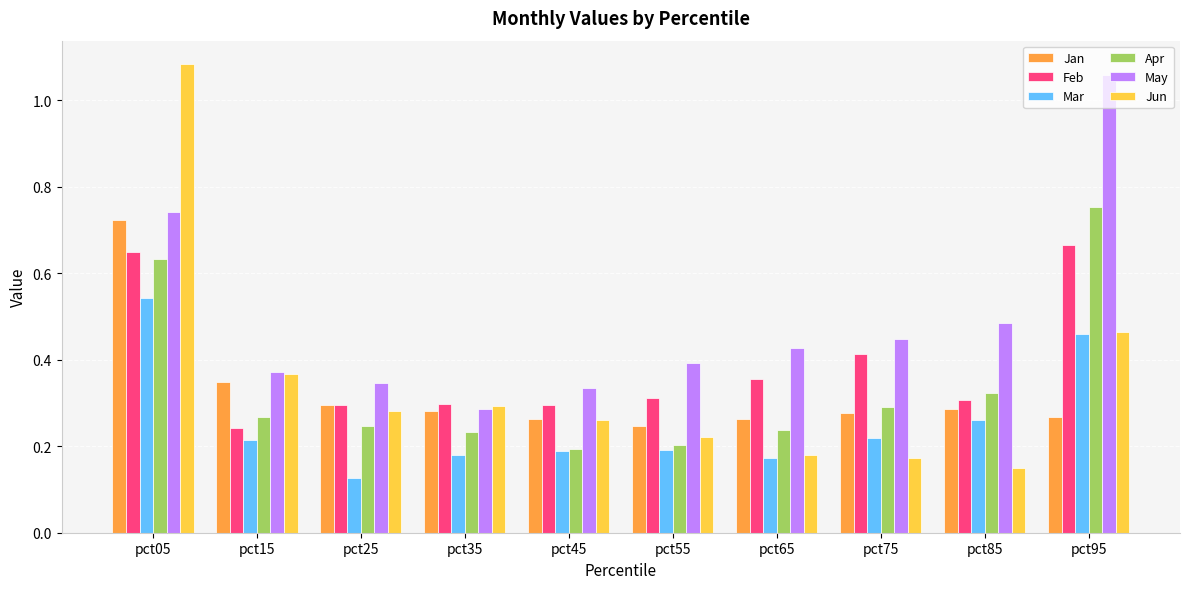

What is the total value across all series at pct85?

1.8